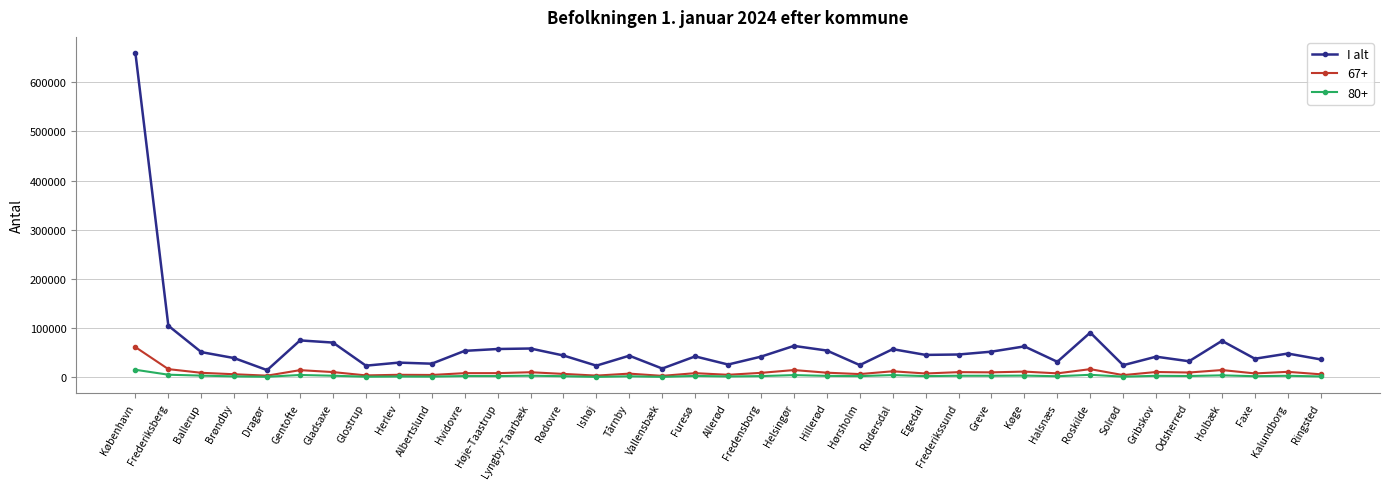

True or false: 67+ has more than 1 points higher than both neighbors.

True